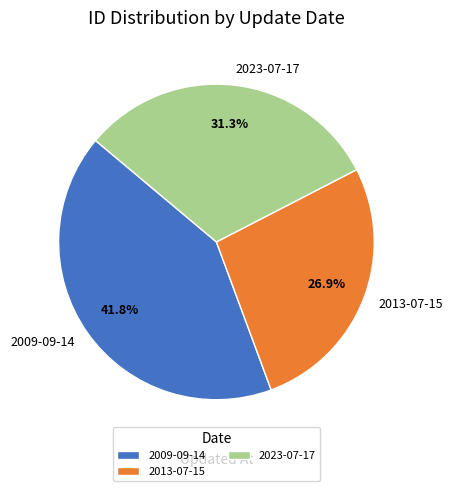

True or false: 2013-07-15 accounts for 27% of the total.

True